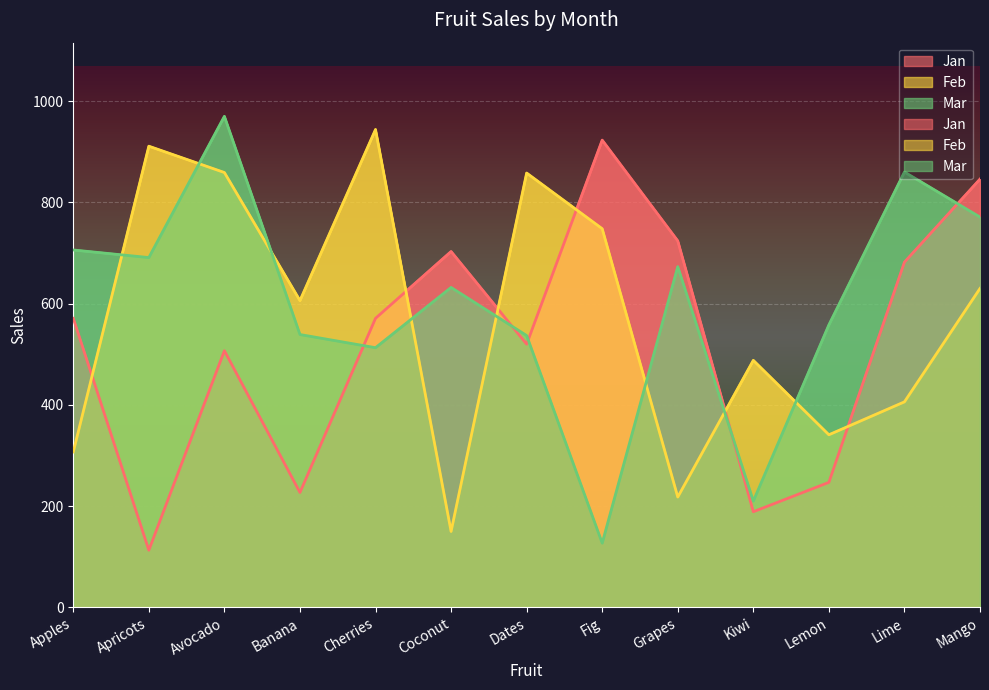

Which series has the widest spread of values?

Mar